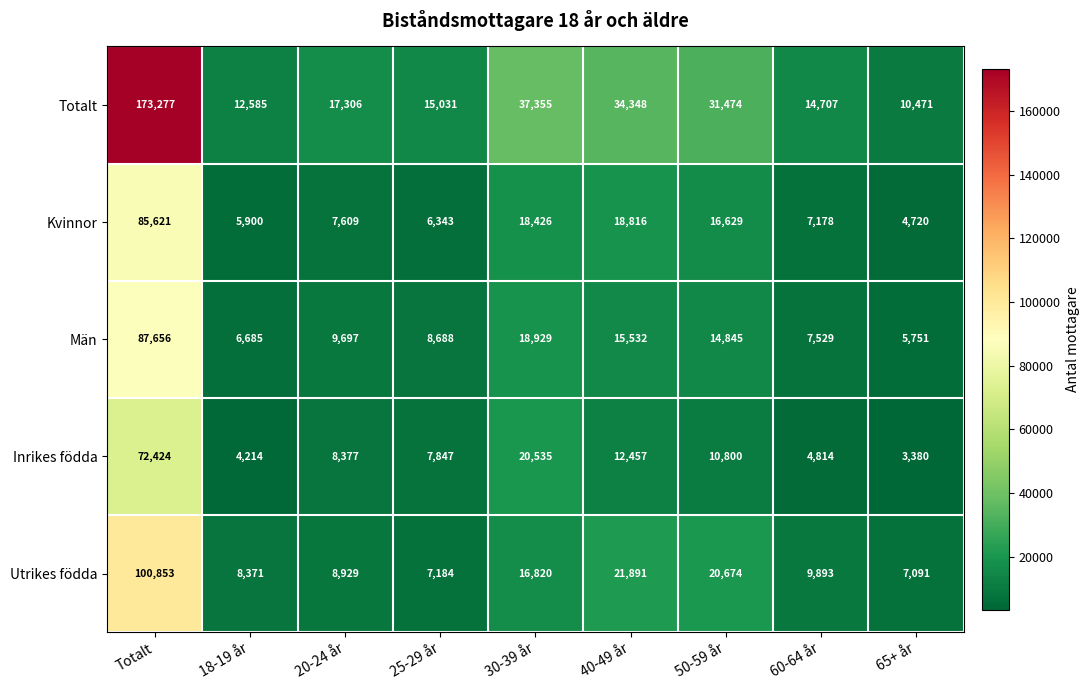

Which series has the largest total across all categories?

Totalt